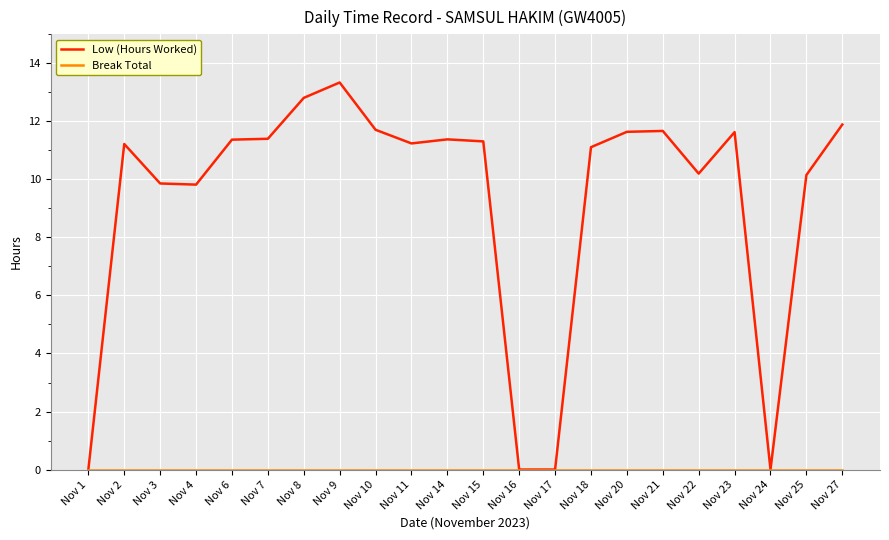

True or false: Low (Hours Worked) has a value of 11.6 at Nov 20.

True